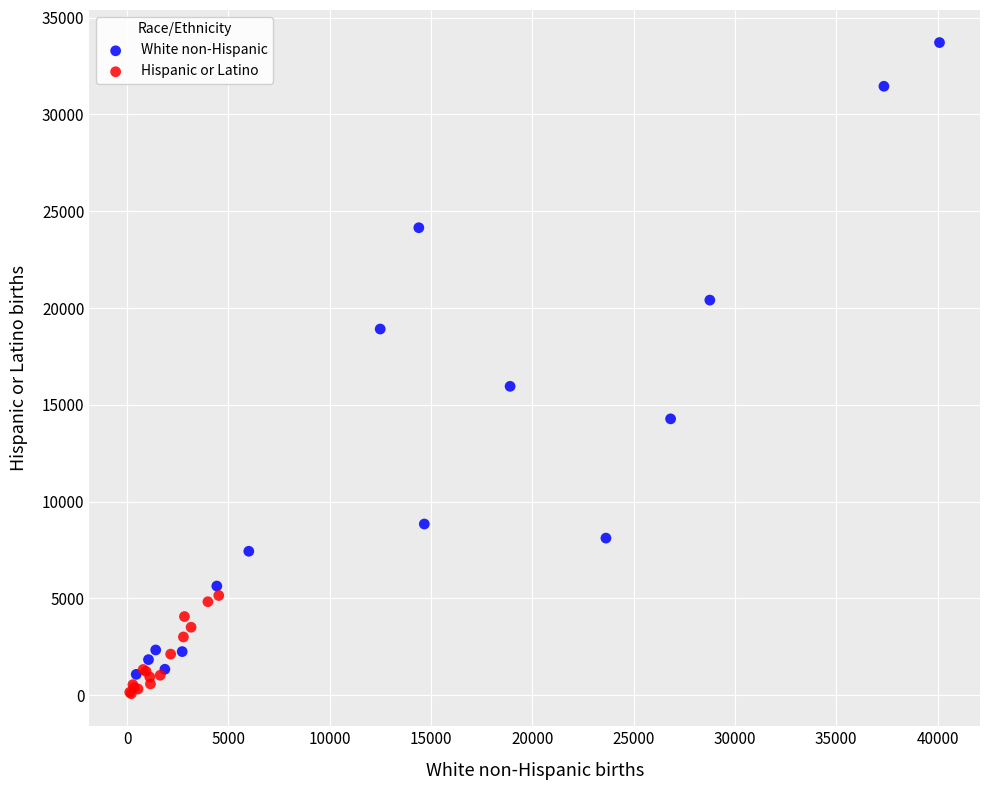

Which series has the widest spread of Y values?

White non-Hispanic